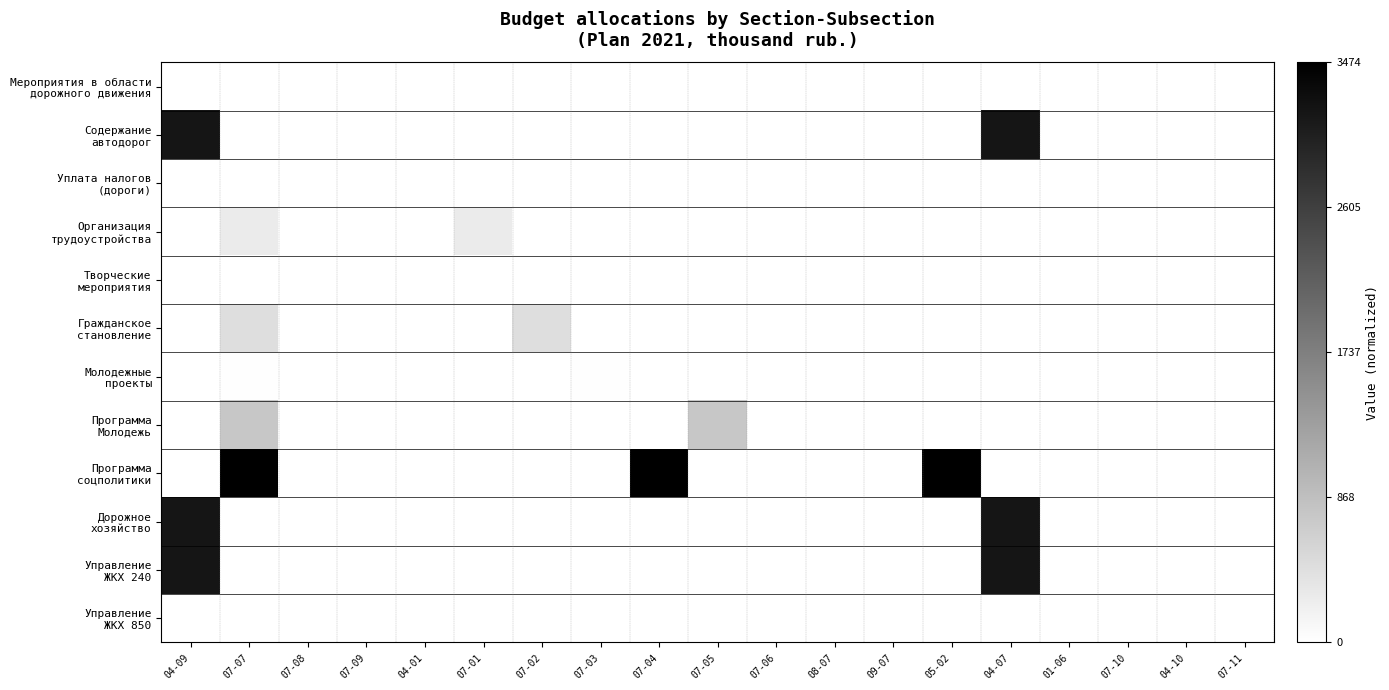

Count the number of data series in this chart.

12